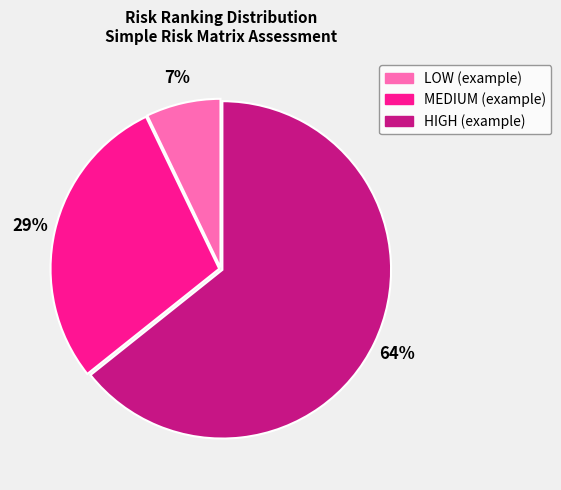

Between MEDIUM (example) and LOW (example), which is larger?

MEDIUM (example)